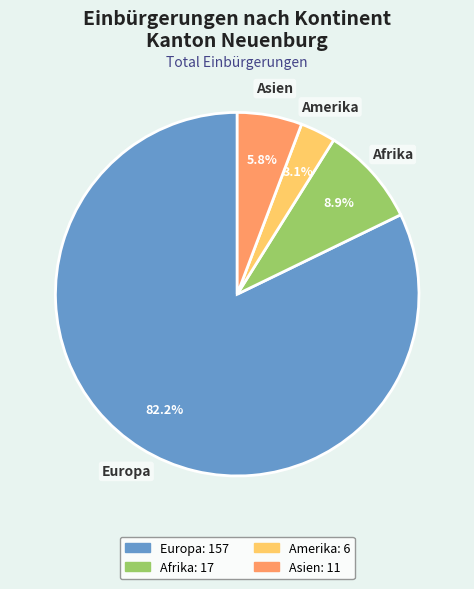

Is the sum of Afrika and Asien greater than half?

No